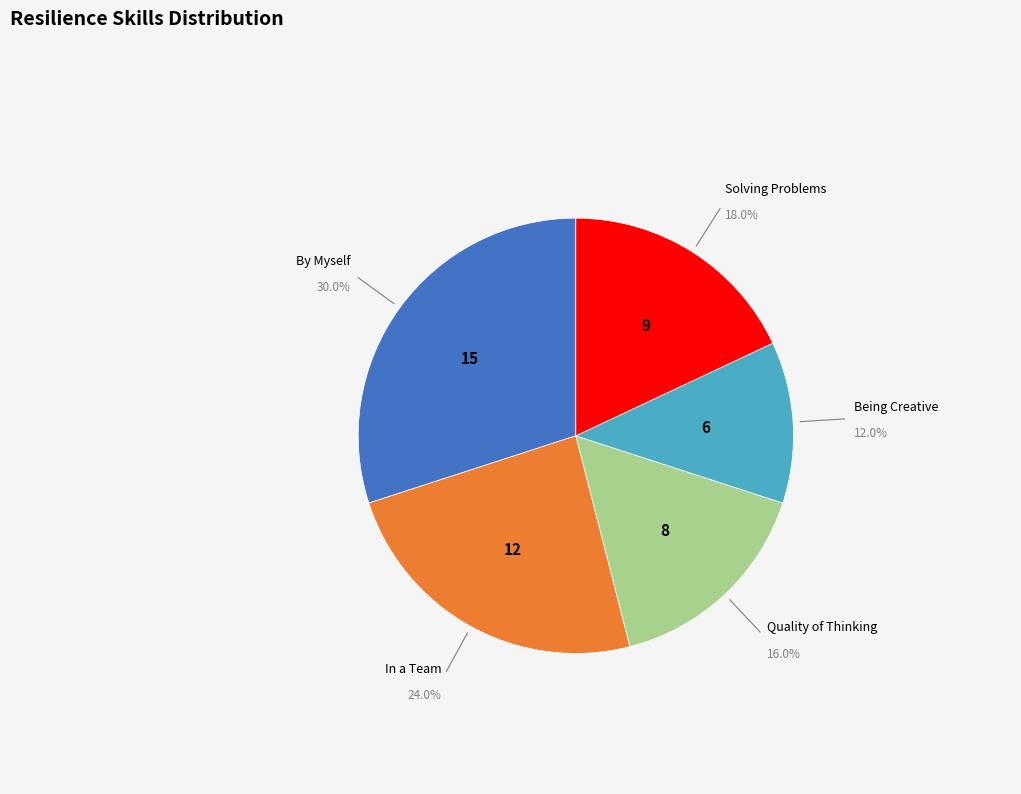

To the nearest percent, what is the combined percentage of By Myself and Quality of Thinking?

46%